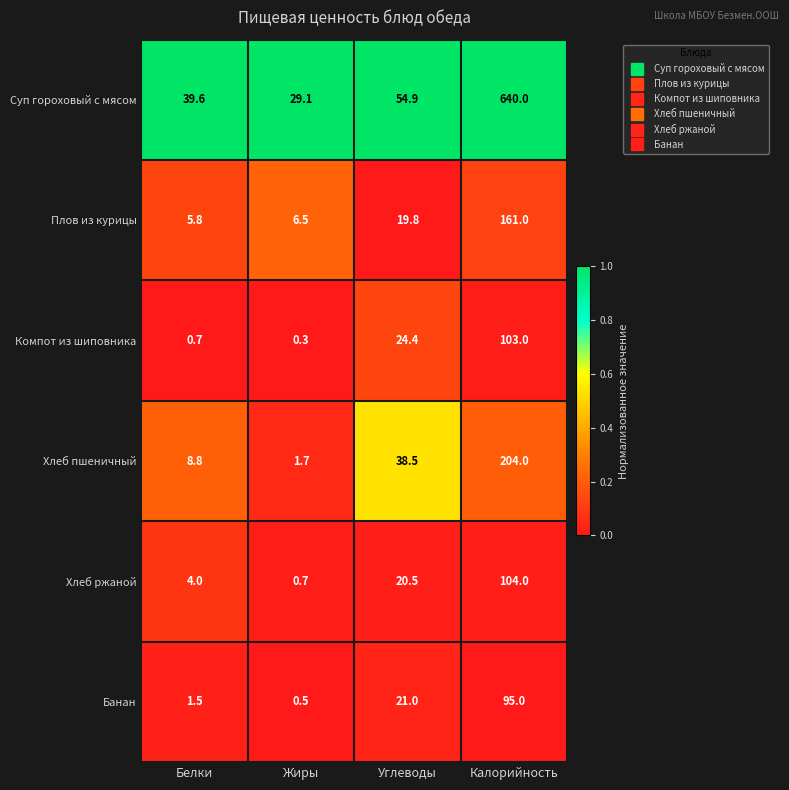

List the series in order of their peak value, lowest first.

Банан, Компот из шиповника, Хлеб ржаной, Плов из курицы, Хлеб пшеничный, Суп гороховый с мясом